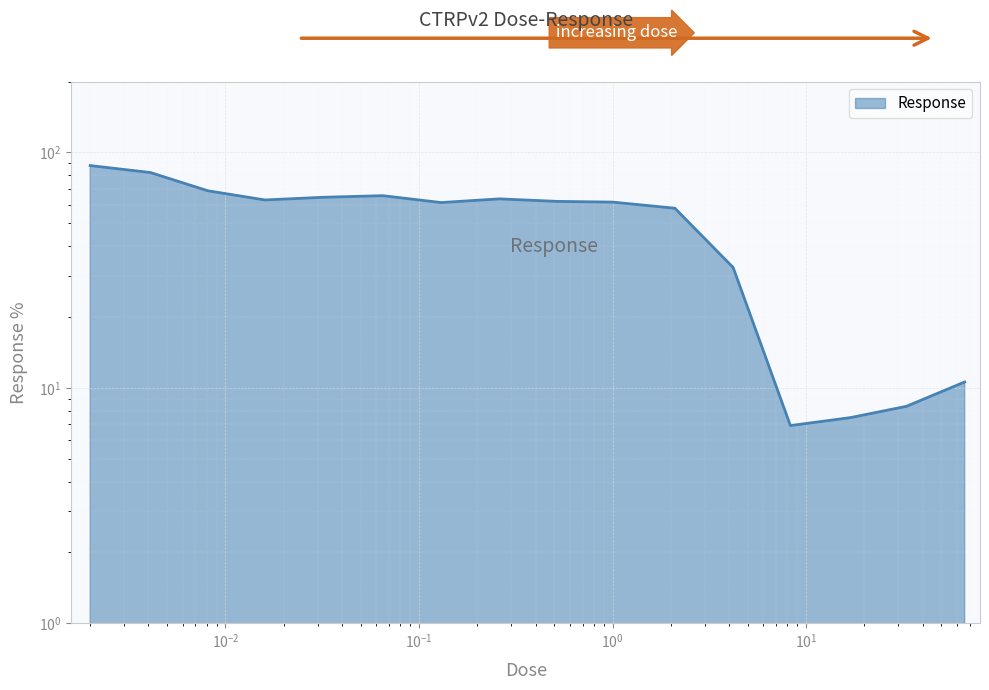

What is the smallest value displayed?

6.9